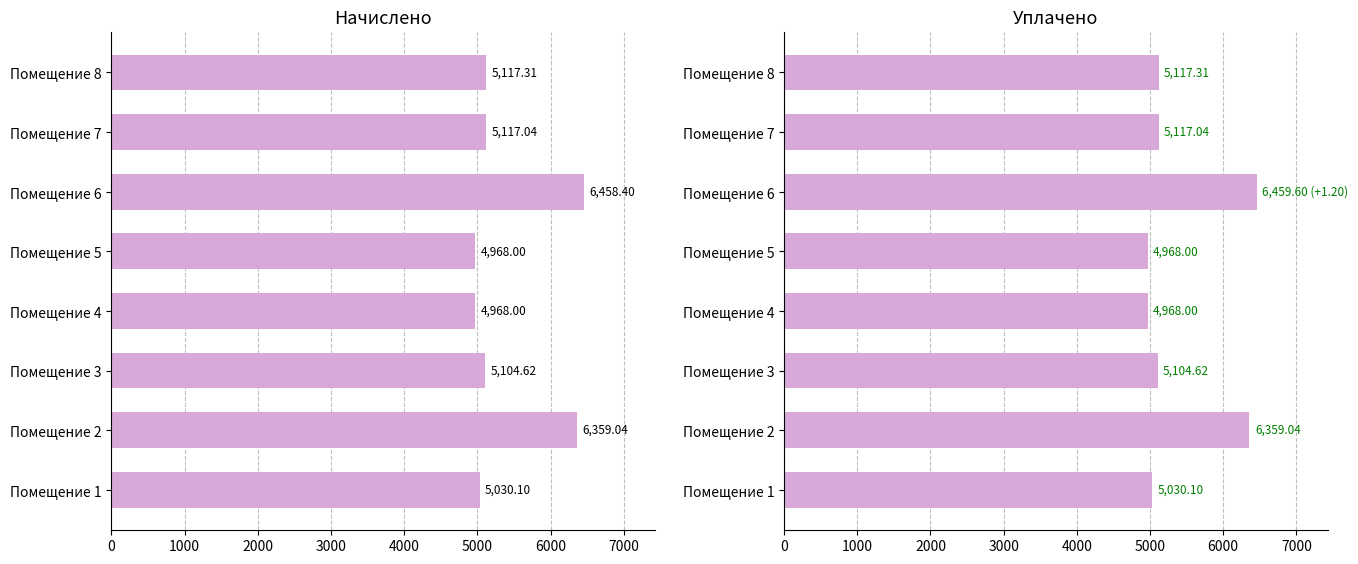

What is the maximum value shown in the chart?

6459.6